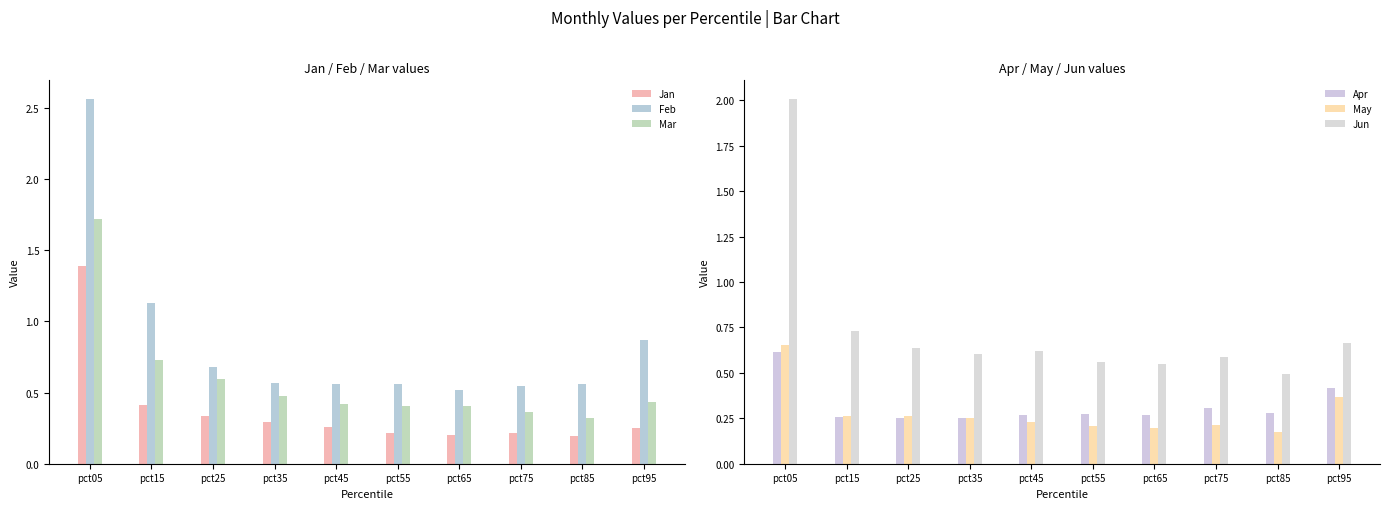

Is it true that Jan equals 0.1 at pct25?

False